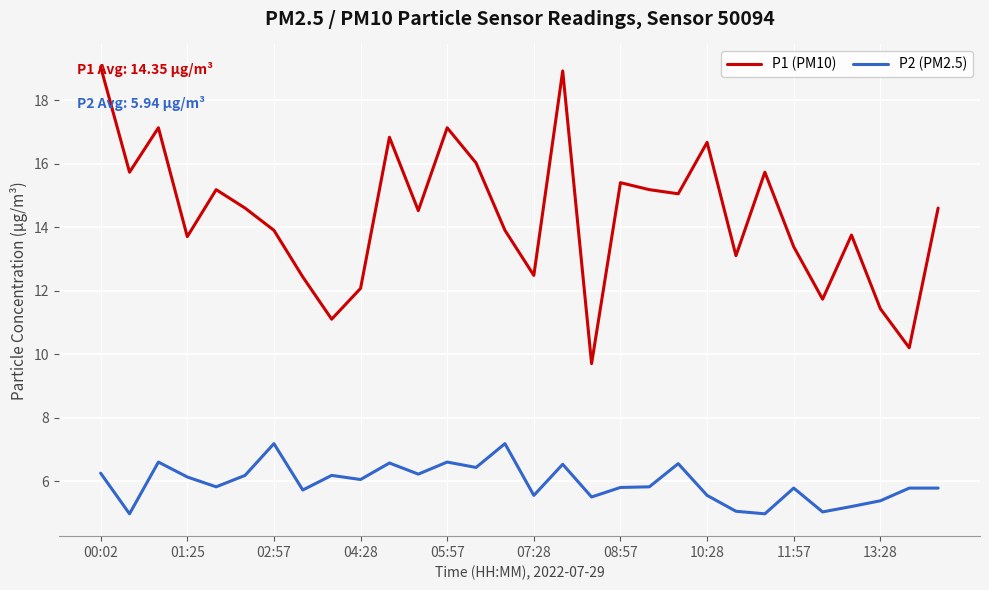

What is the difference between the maximum and minimum values in the P2 (PM2.5) series?

2.2